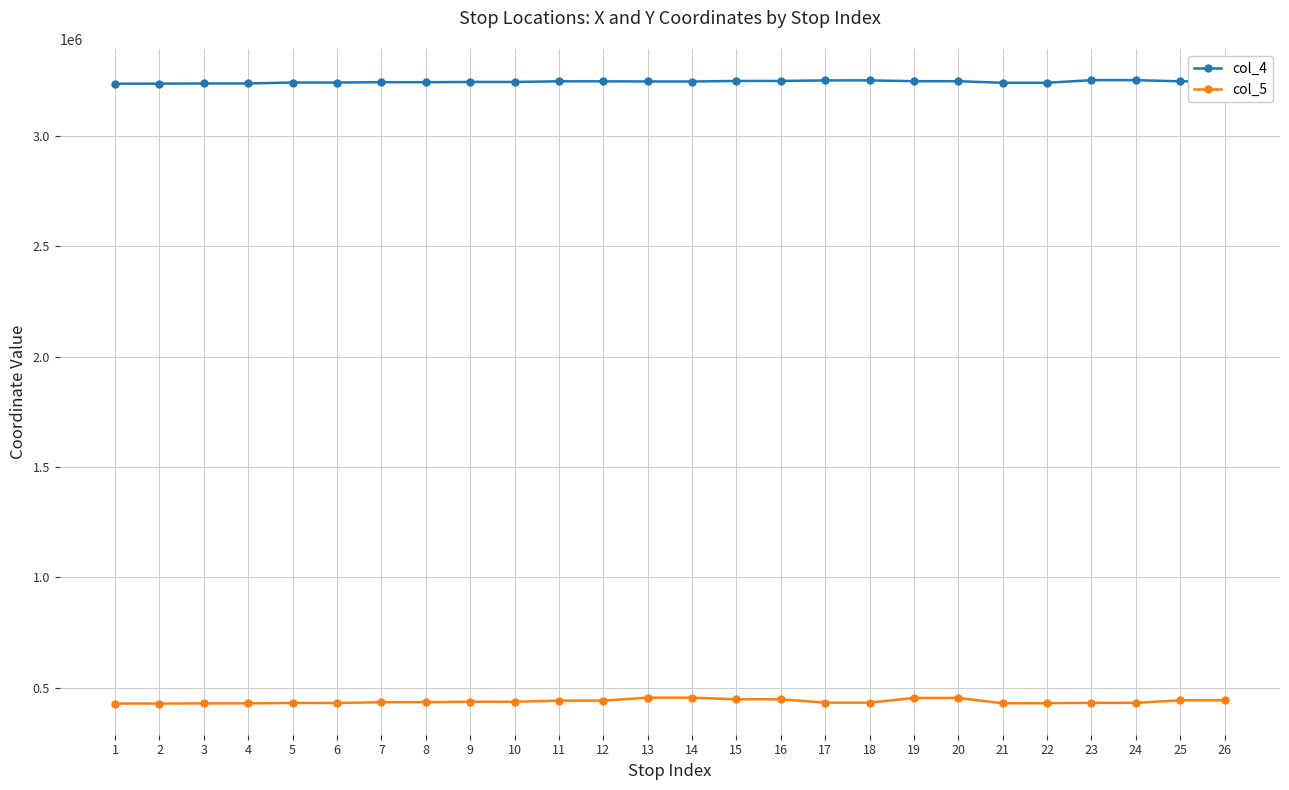

True or false: col_4 and col_5 cross at least once.

False